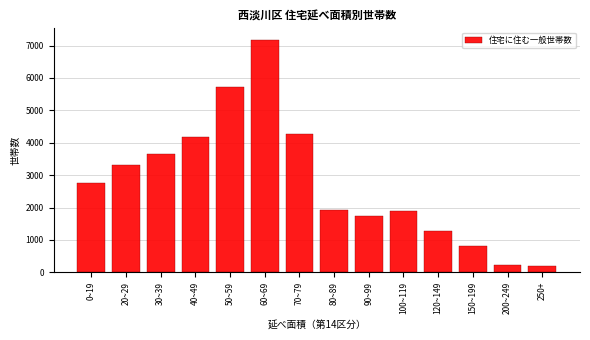

What is the label of the 5th bar from the left?

50~59